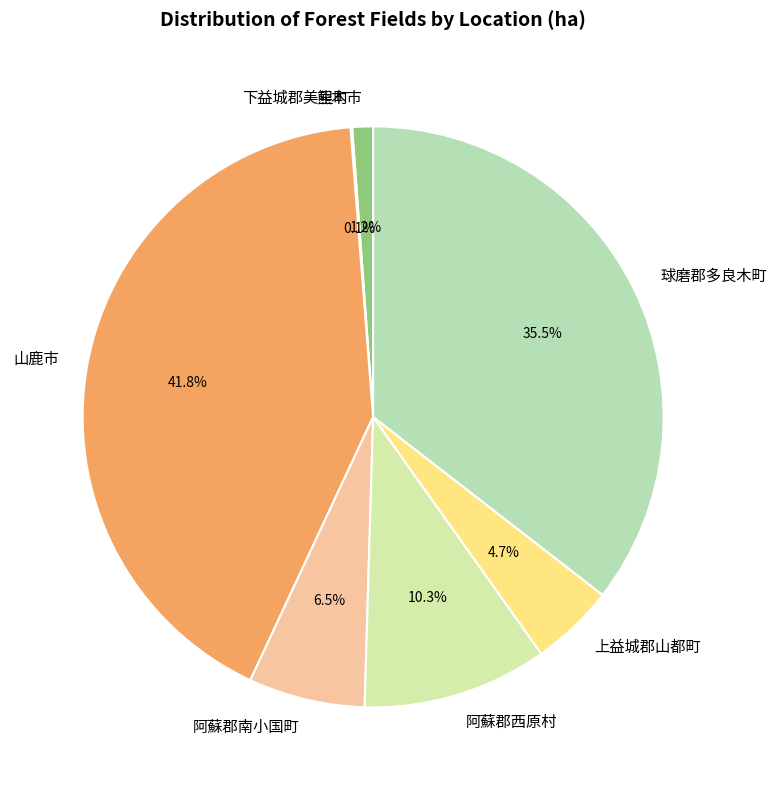

Is the sum of 山鹿市 and 熊本市 greater than half?

No